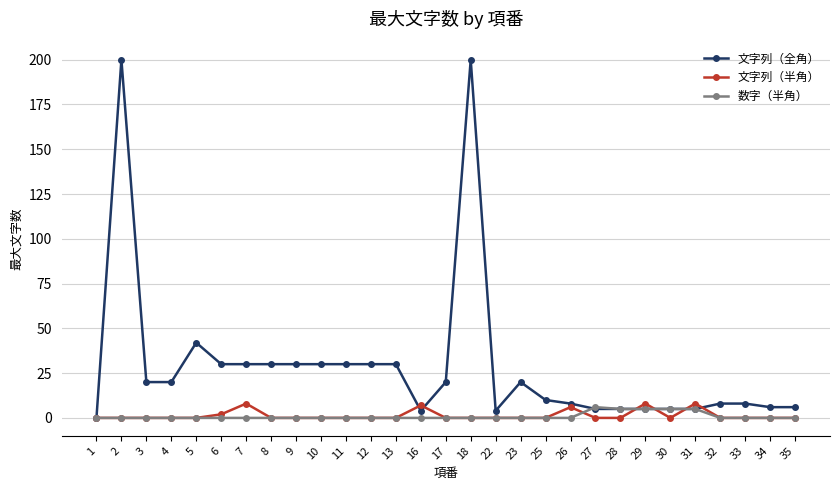

Is the value of 数字（半角） at 11 greater than the value of 文字列（半角） at 26?

No